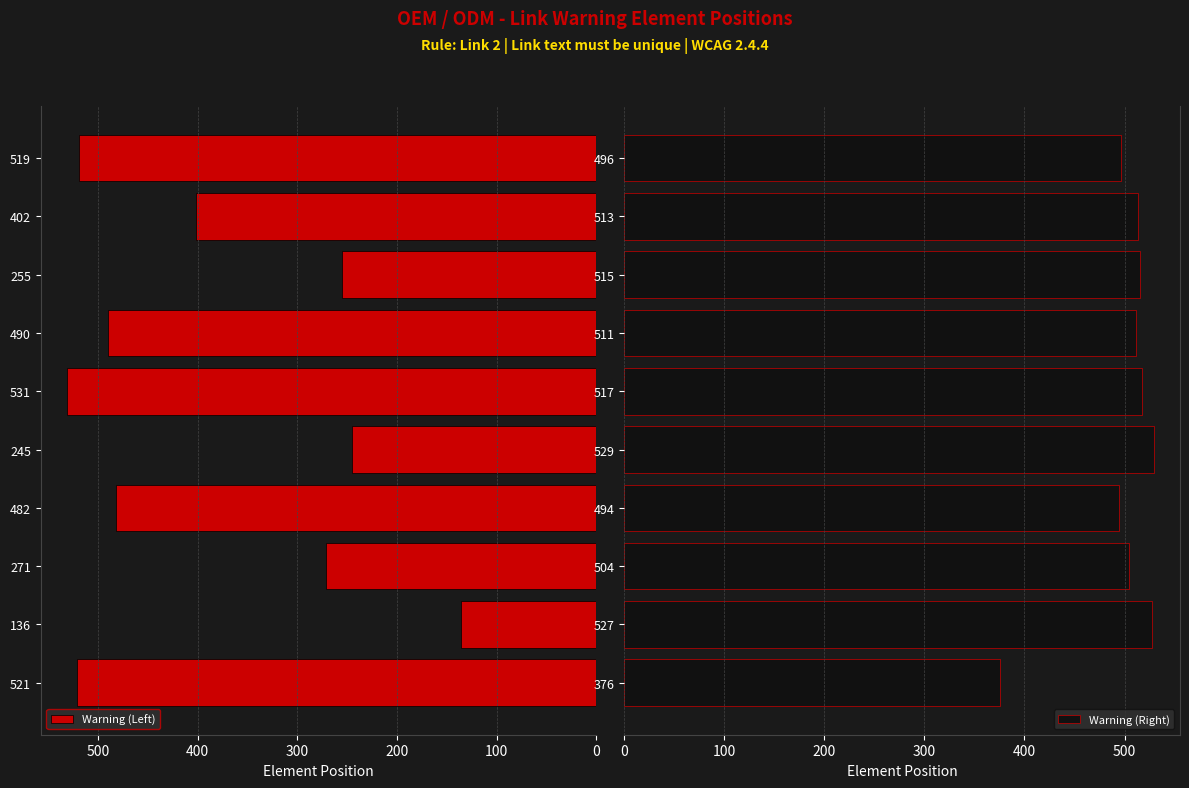

At which label is Warning (Right) closest to 452?

494